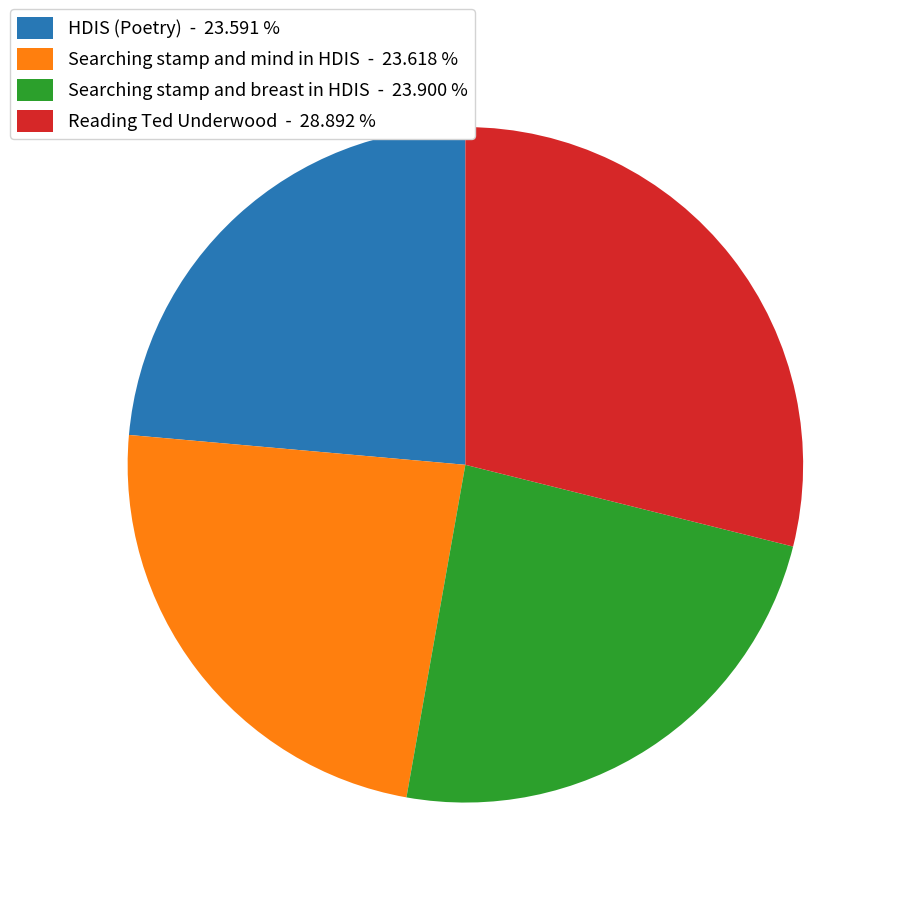

Which has a higher value, Reading Ted Underwood - 28.892 % or HDIS (Poetry) - 23.591 %?

Reading Ted Underwood - 28.892 %